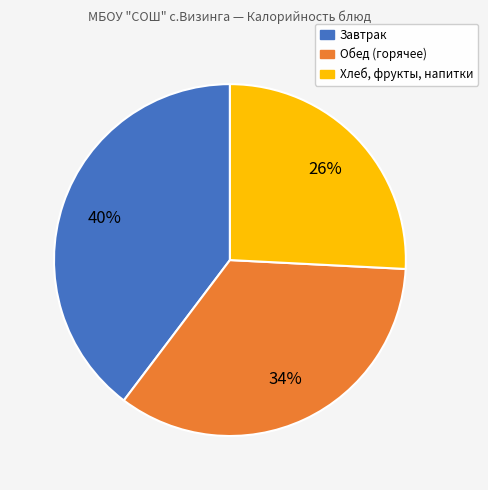

To the nearest percent, what is the average slice percentage?

33%